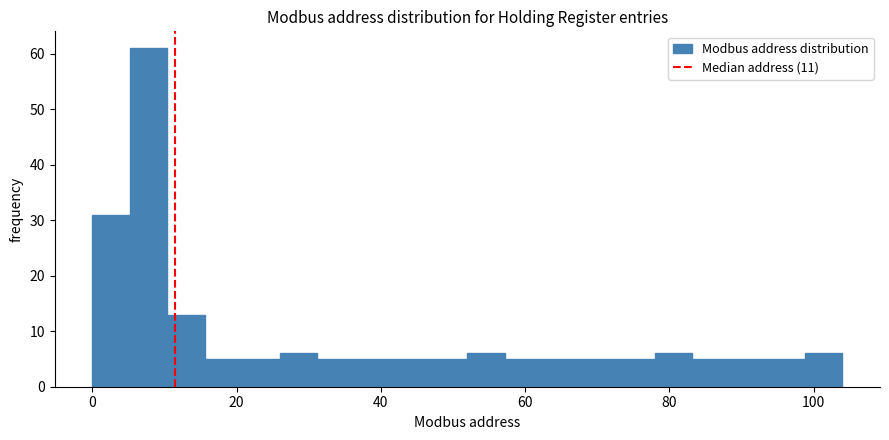

Read against the x-axis, roughly where is the centre of the tallest bar?

8